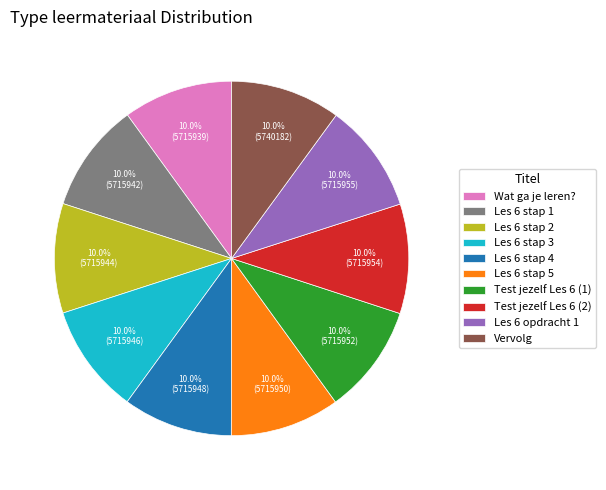

Approximately how many times larger is the value at Wat ga je leren? compared to Les 6 stap 2?

1.0